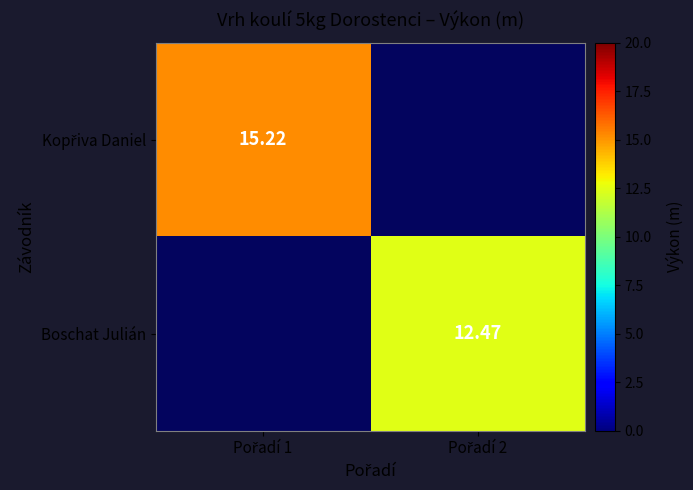

How many positive values does the Boschat Julián series have?

1